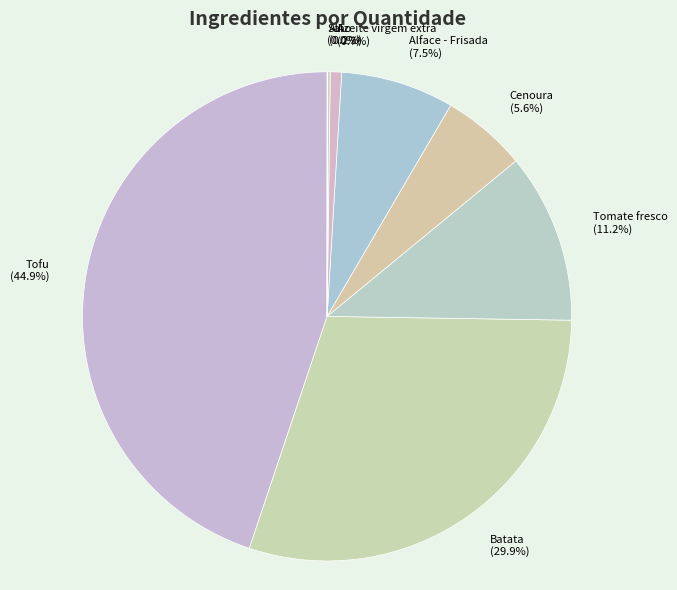

Does any single category account for the majority?

No